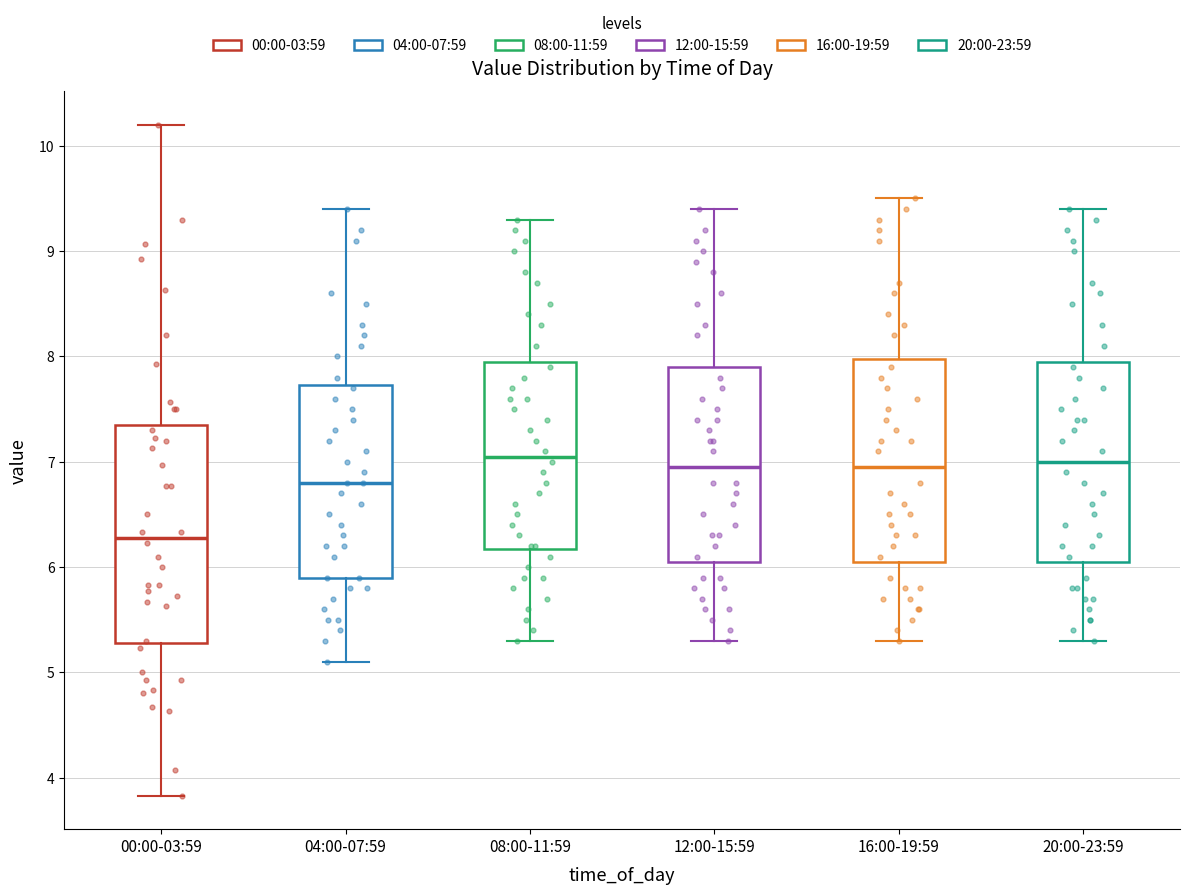

Reading left to right, read every box against the y-axis: the position of its median line, the range the box covers, and the ends of its whiskers. The values are not printed on the chart, so give them approximately, as read against the axis.

00:00-03:59: median 6.3, box 5.3 to 7.4, whiskers 3.8 to 10.2
04:00-07:59: median 6.8, box 5.9 to 7.7, whiskers 5.1 to 9.4
08:00-11:59: median 7.1, box 6.2 to 8.0, whiskers 5.3 to 9.3
12:00-15:59: median 7.0, box 6.1 to 7.9, whiskers 5.3 to 9.4
16:00-19:59: median 7.0, box 6.1 to 8.0, whiskers 5.3 to 9.5
20:00-23:59: median 7.0, box 6.1 to 8.0, whiskers 5.3 to 9.4